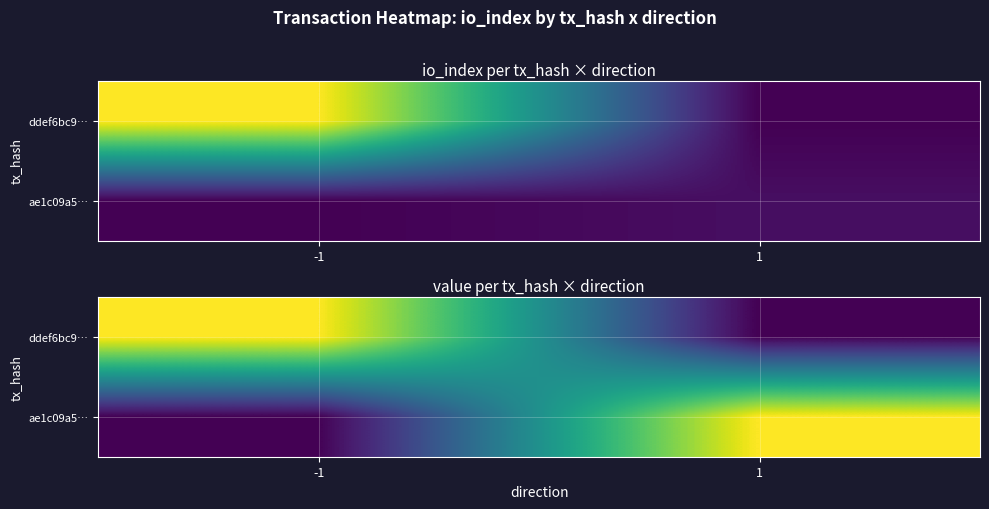

Count the number of categories in the chart.

2